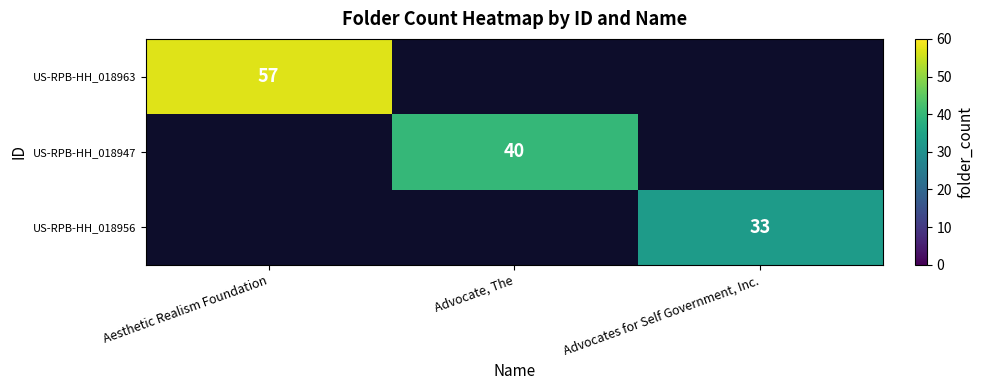

The US-RPB-HH_018956 series shows 33 at Advocates for Self Government, Inc.. True or false?

True